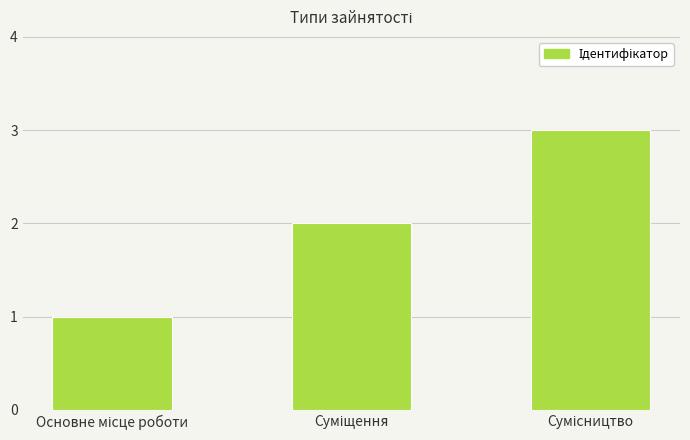

Reading right to left, list all the values displayed in this chart.

3	2	1